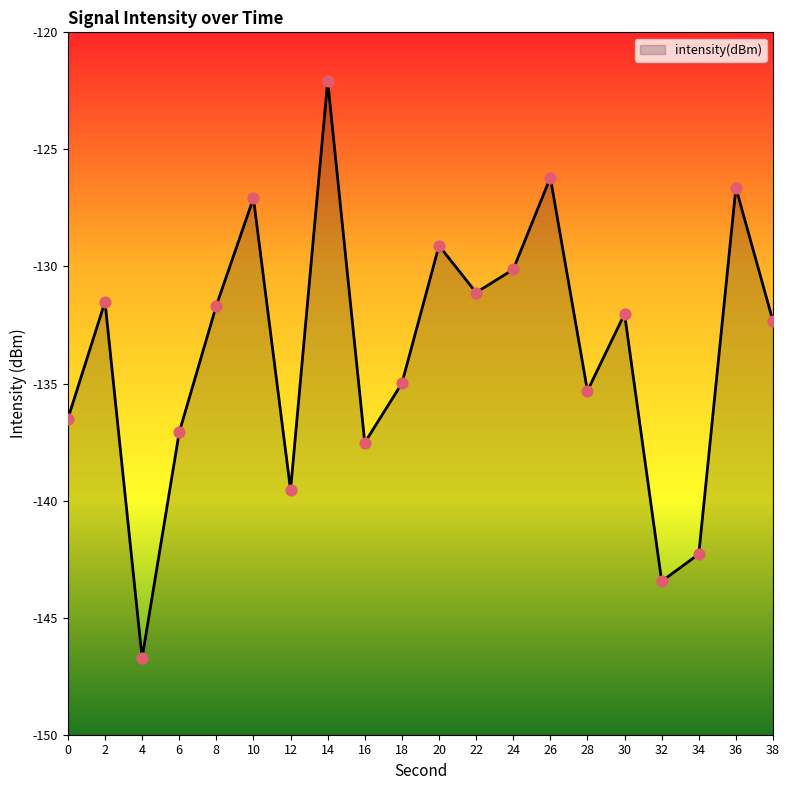

What is the change in value from 2 to 8?

-0.2